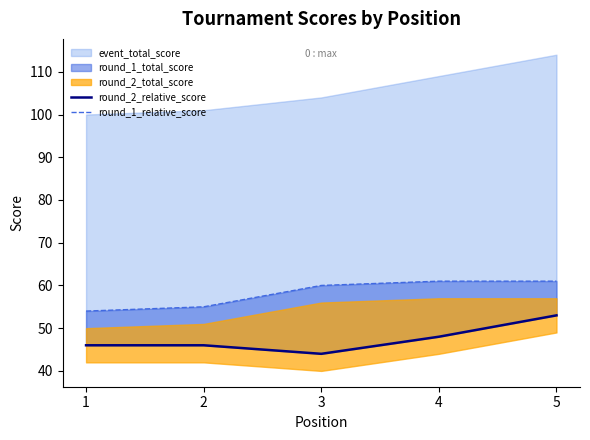

What is the value of the round_1_relative_score point at the 2nd from the left?

55